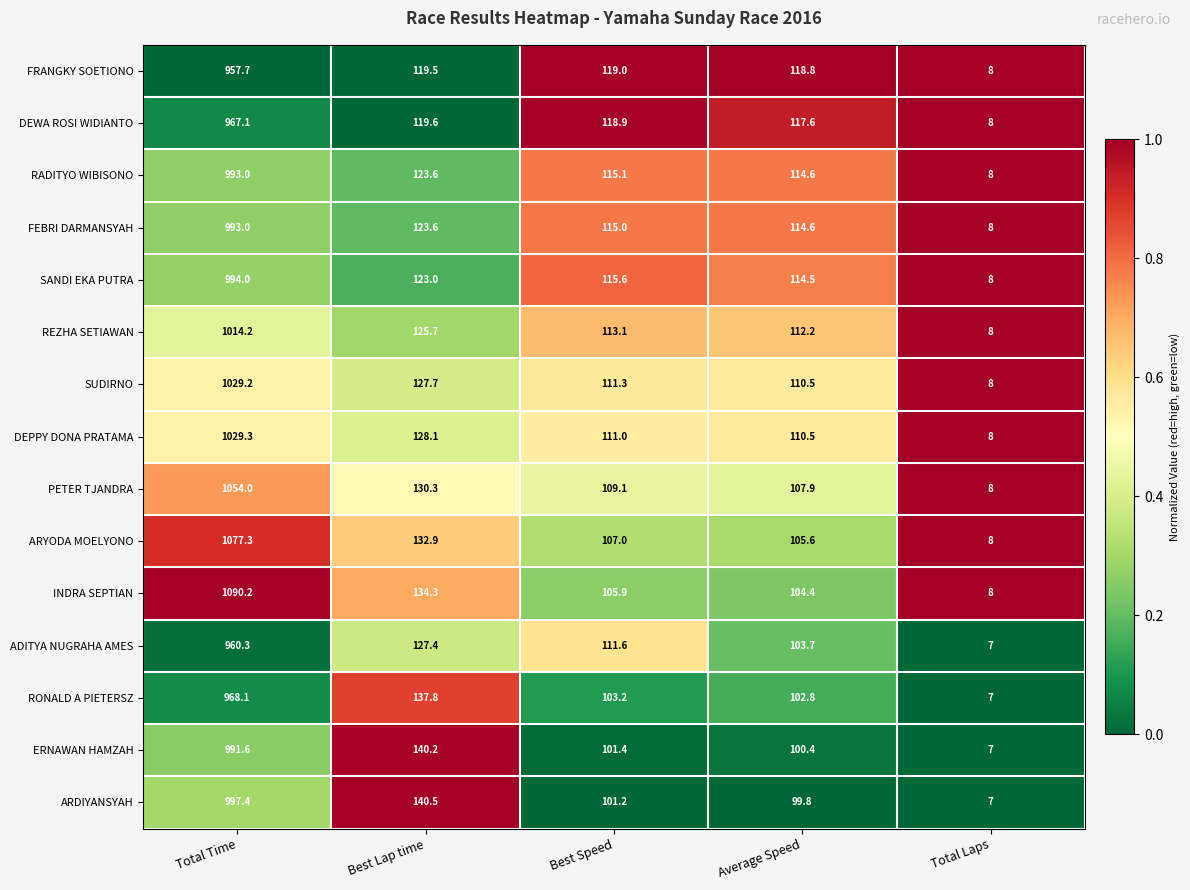

What is the difference between the highest and lowest values at Total Time?

132.5